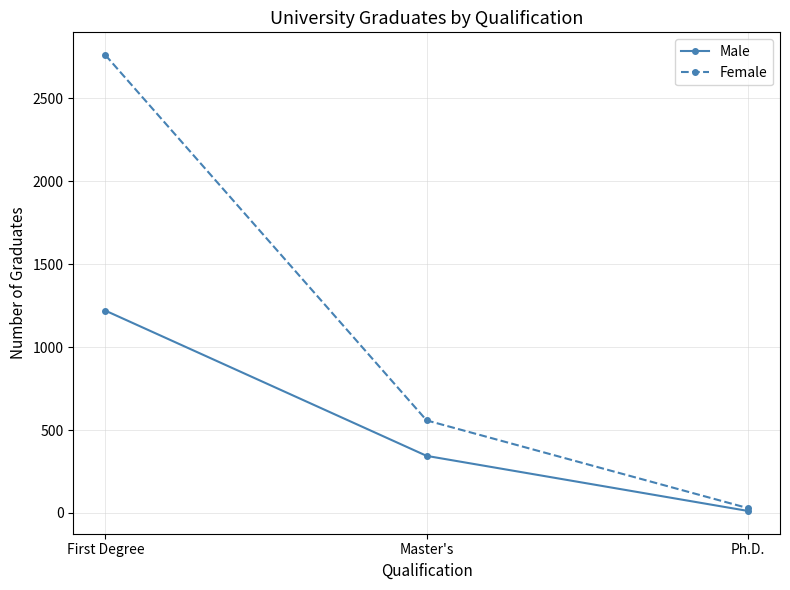

Which series has the largest total across all categories?

Female